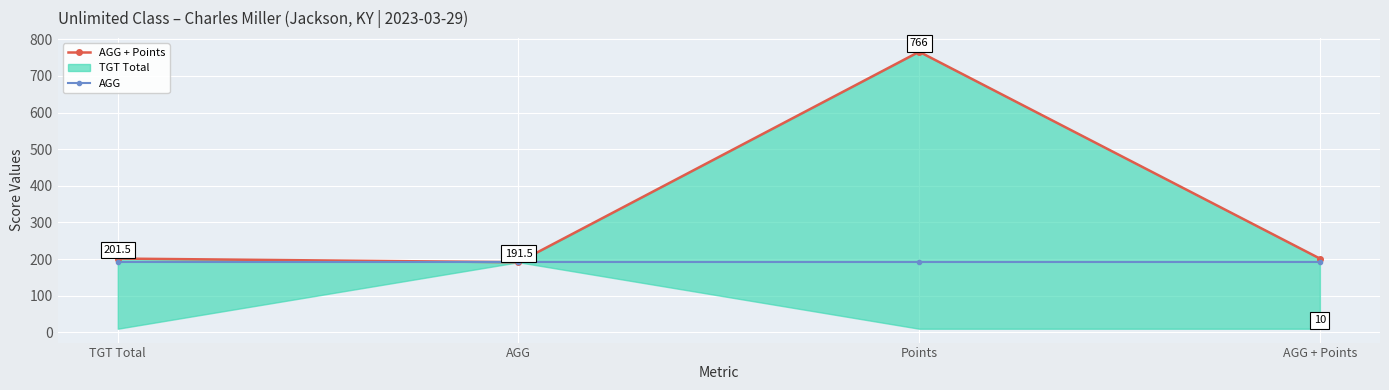

How many lines are shown in the chart?

2